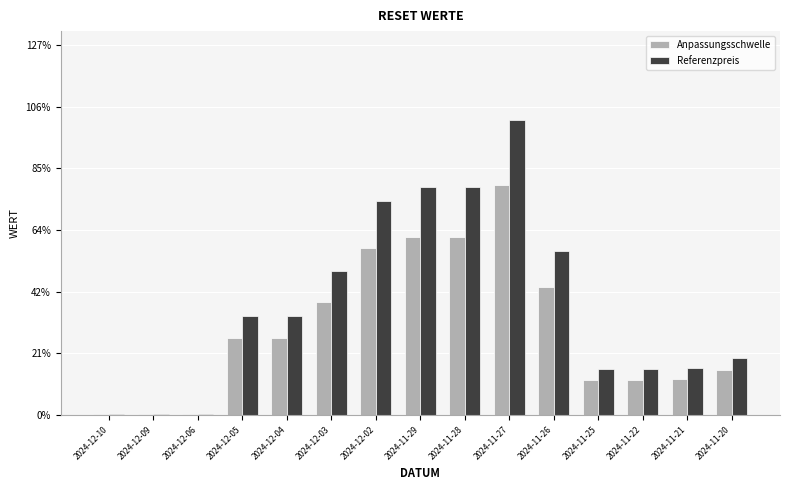

List the labels in order of Referenzpreis value, largest first.

2024-11-27, 2024-11-29, 2024-11-28, 2024-12-02, 2024-11-26, 2024-12-03, 2024-12-05, 2024-12-04, 2024-11-20, 2024-11-21, 2024-11-25, 2024-11-22, 2024-12-09, 2024-12-06, 2024-12-10